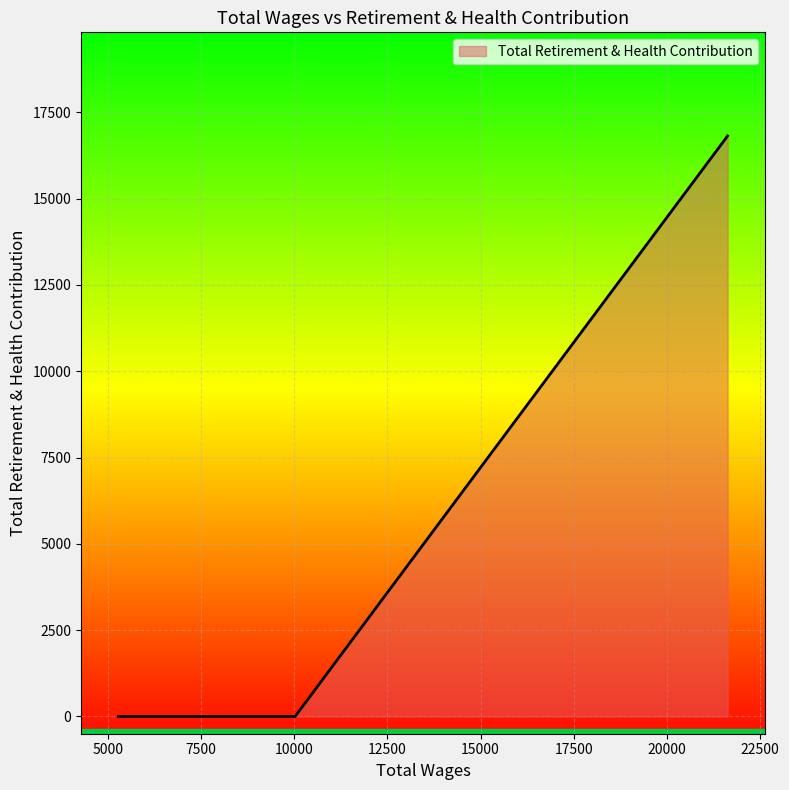

True or false: the data has more than 1 interior local peaks.

False